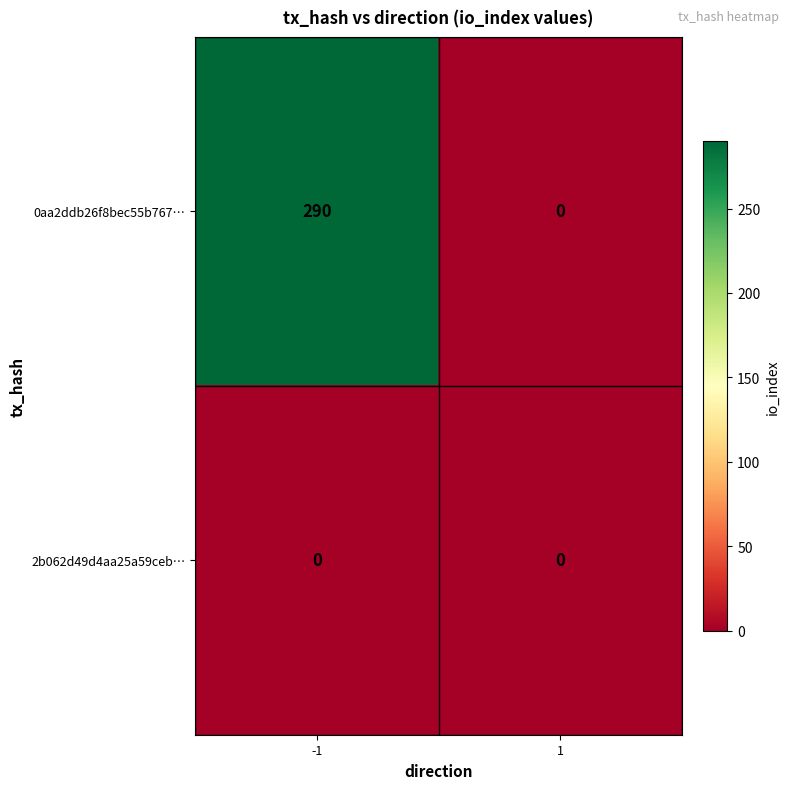

What is the highest value of the 0aa2ddb26f8bec55b767… series?

290